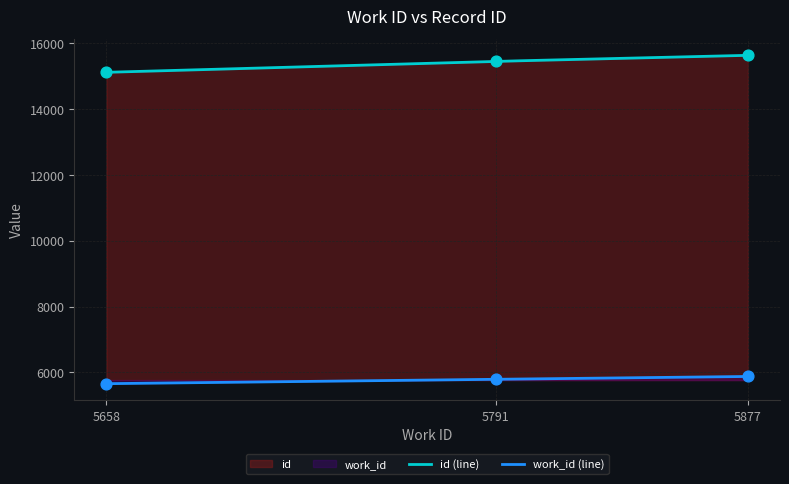

Which series has the largest total across all categories?

id